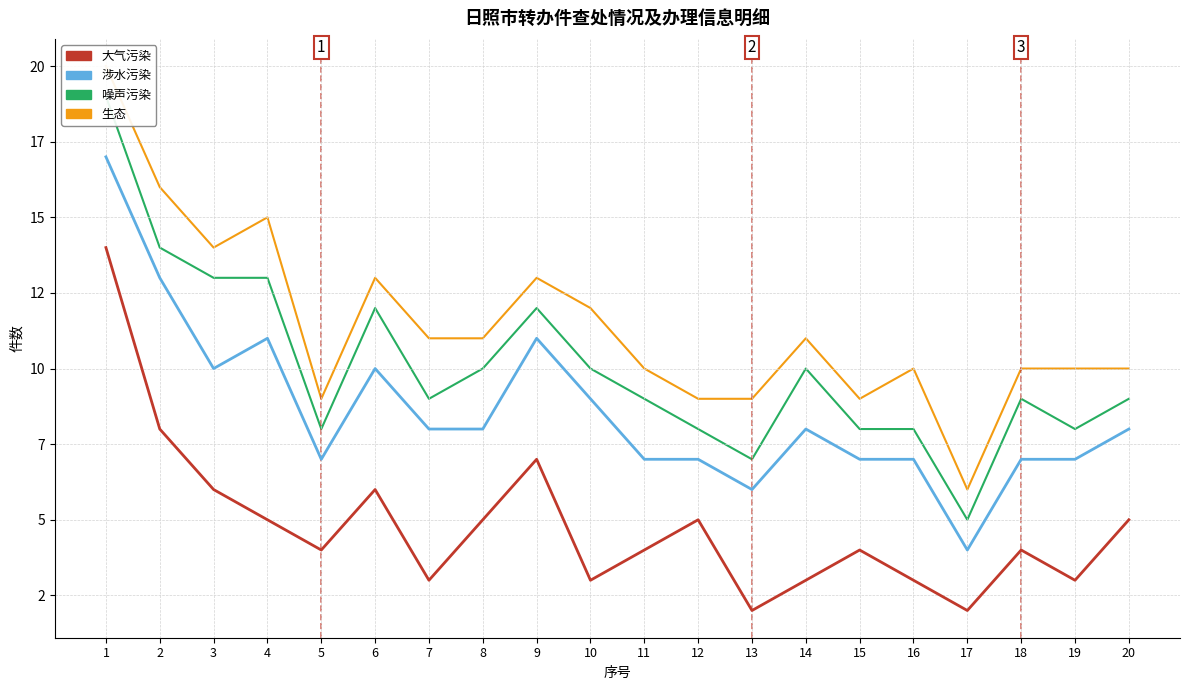

True or false: 大气污染 and 涉水污染 intersect in this chart.

False